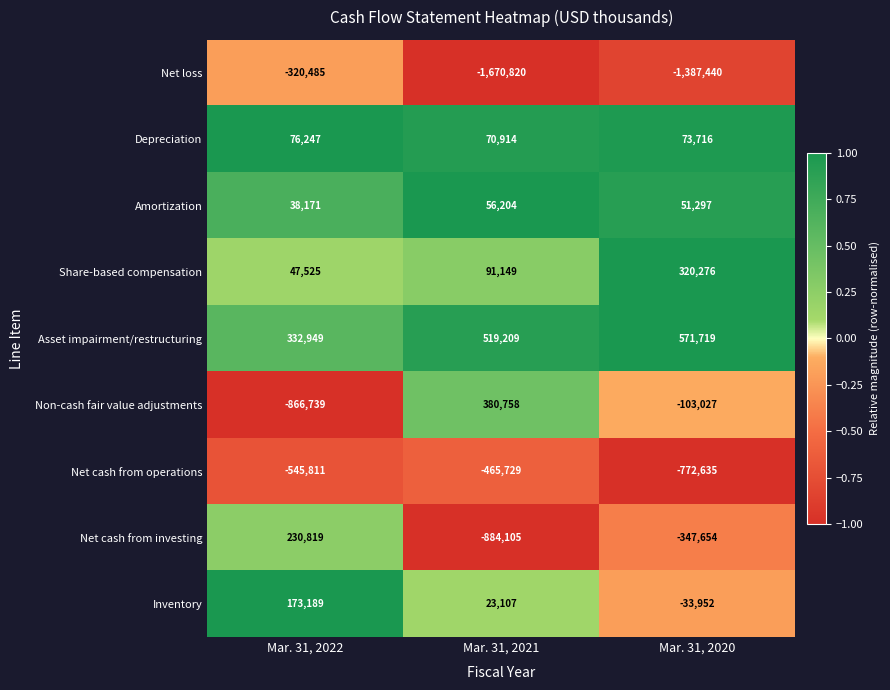

Reading right to left, list all the values displayed in this chart.

Net loss: -1387440	-1670820	-320485
Depreciation: 73716	70914	76247
Amortization: 51297	56204	38171
Share-based compensation: 320276	91149	47525
Asset impairment/restructuring: 571719	519209	332949
Non-cash fair value adjustments: -103027	380758	-866739
Net cash from operations: -772635	-465729	-545811
Net cash from investing: -347654	-884105	230819
Inventory: -33952	23107	173189